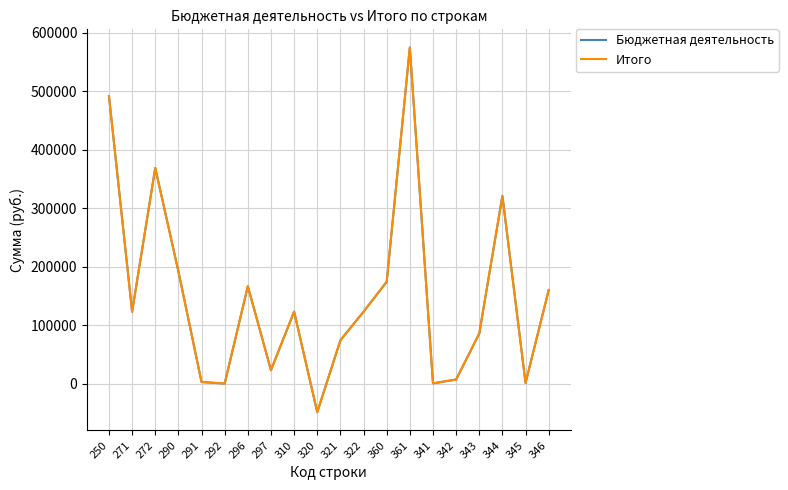

Does the chart have visible grid lines?

Yes